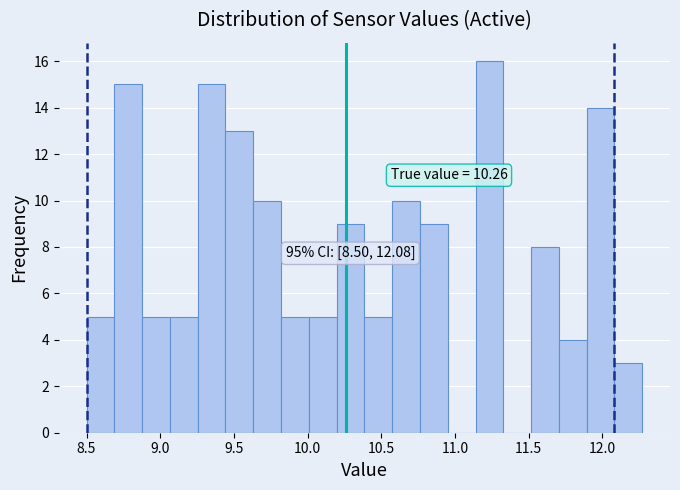

Around what value on the x-axis is the tallest bar? Give the approximate position of its centre, as read against the axis.

11.25